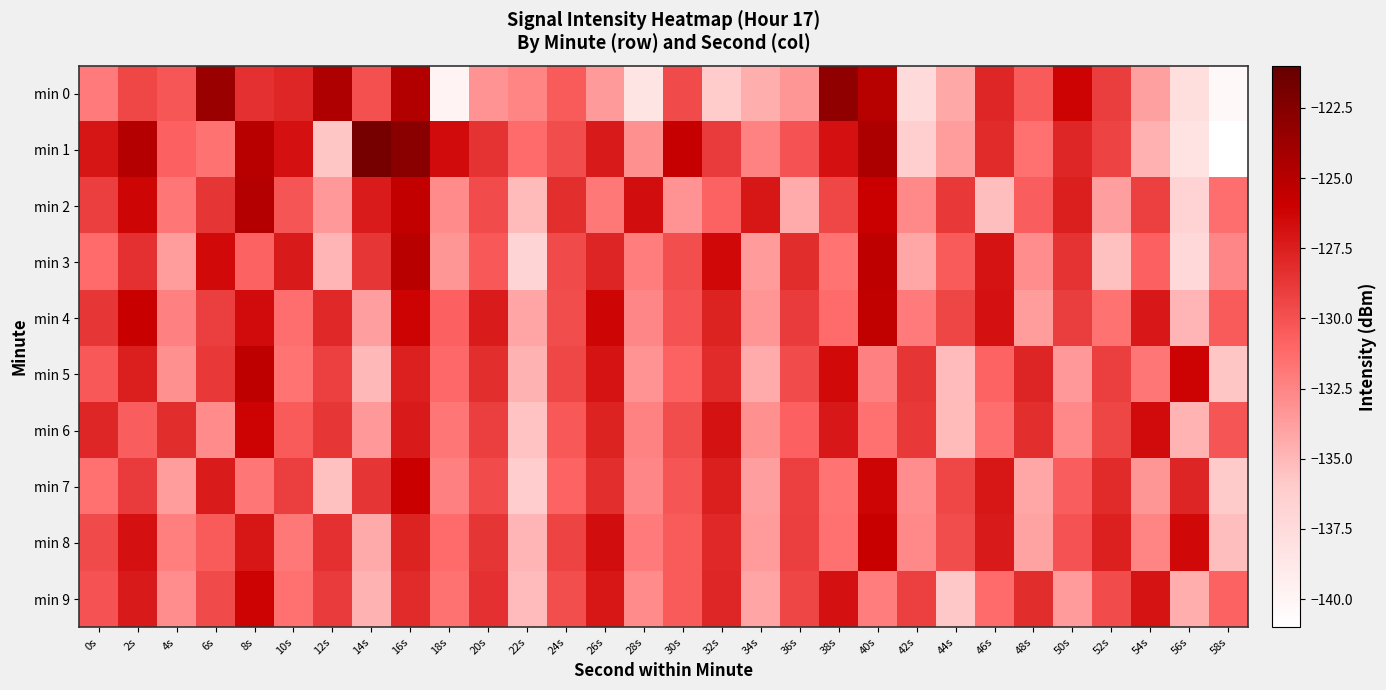

How many categories are shown in the chart?

30